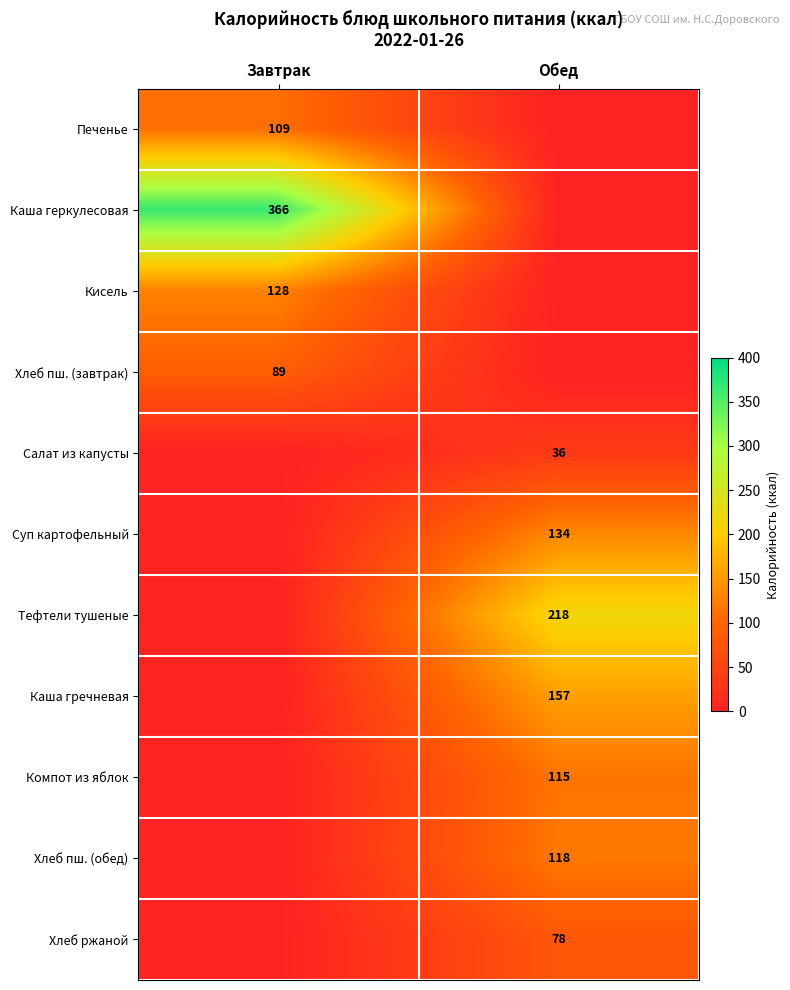

Which category has the highest value across all series?

Завтрак